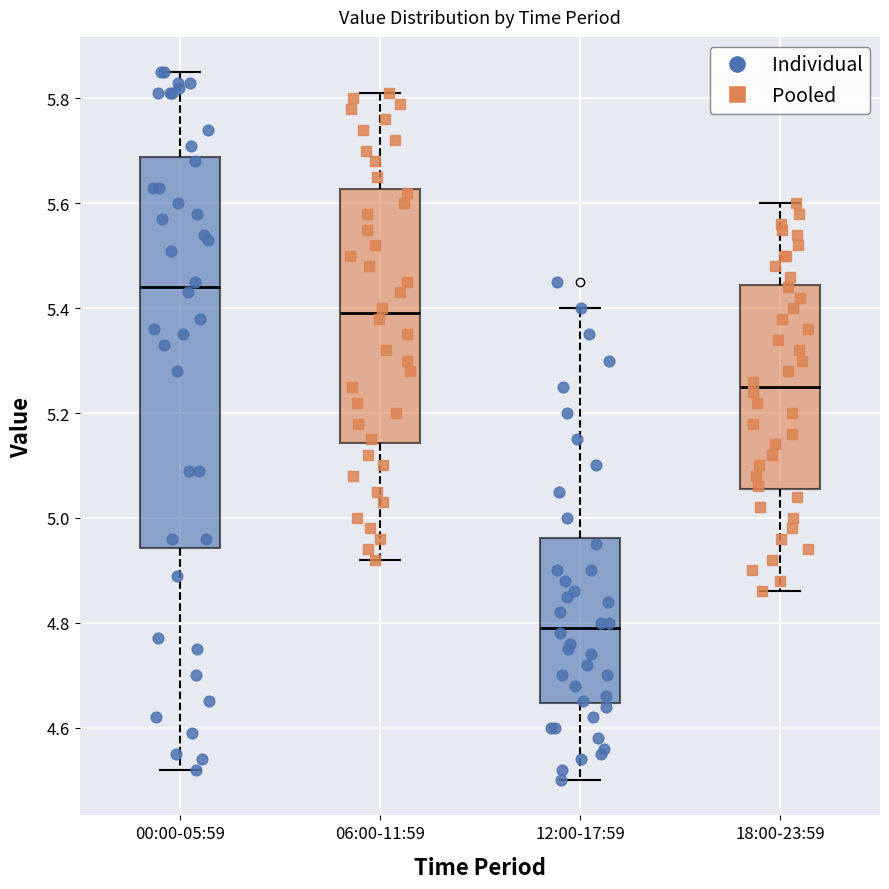

Reading left to right, read every box against the y-axis: the position of its median line, the range the box covers, and the ends of its whiskers. The values are not printed on the chart, so give them approximately, as read against the axis.

00:00-05:59: median 5.44, box 4.94 to 5.68, whiskers 4.52 to 5.86
06:00-11:59: median 5.40, box 5.14 to 5.62, whiskers 4.92 to 5.82
12:00-17:59: median 4.80, box 4.64 to 4.96, whiskers 4.50 to 5.40
18:00-23:59: median 5.26, box 5.06 to 5.44, whiskers 4.86 to 5.60